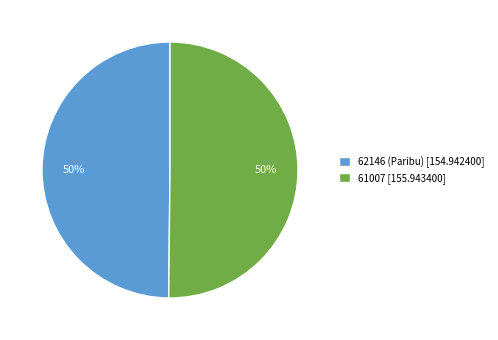

Approximately how many times larger is the value at 62146 (Paribu) [154.942400] compared to 61007 [155.943400]?

1.0